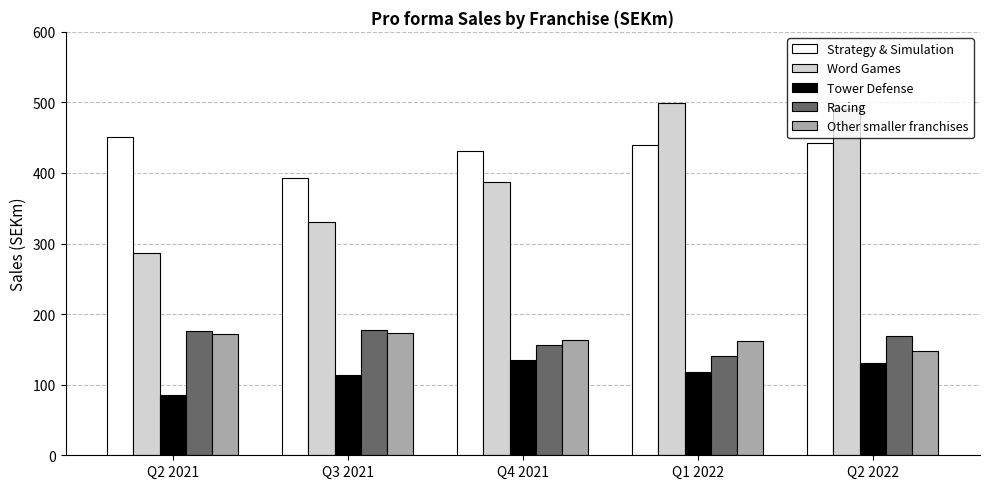

Between Q2 2021 and Q2 2022, which series saw the biggest shift?

Word Games